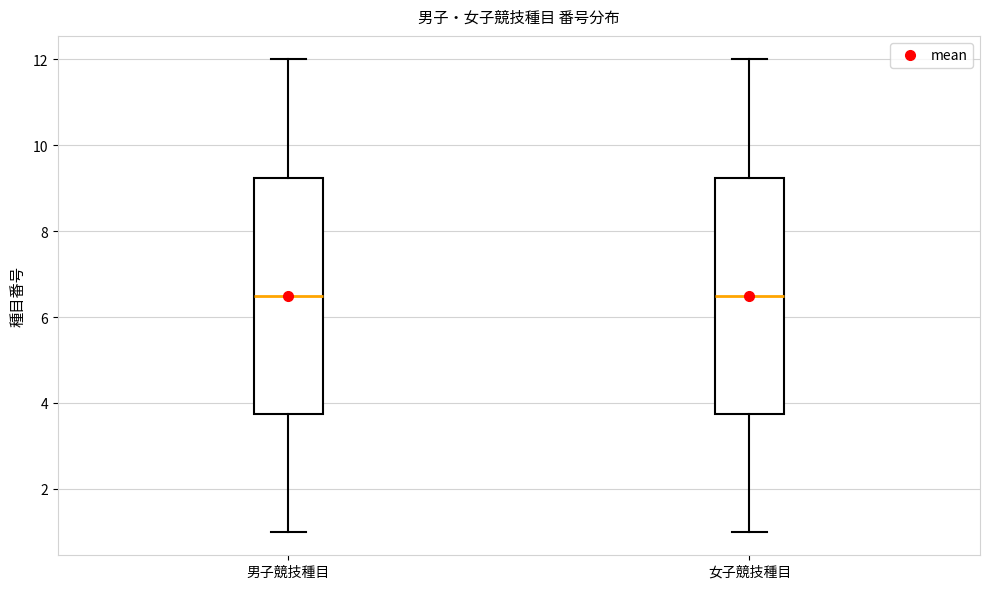

Where does the upper whisker of the box for 女子競技種目 end on the y-axis? The values are not printed on the chart, so give them approximately, as read against the axis.

12.0